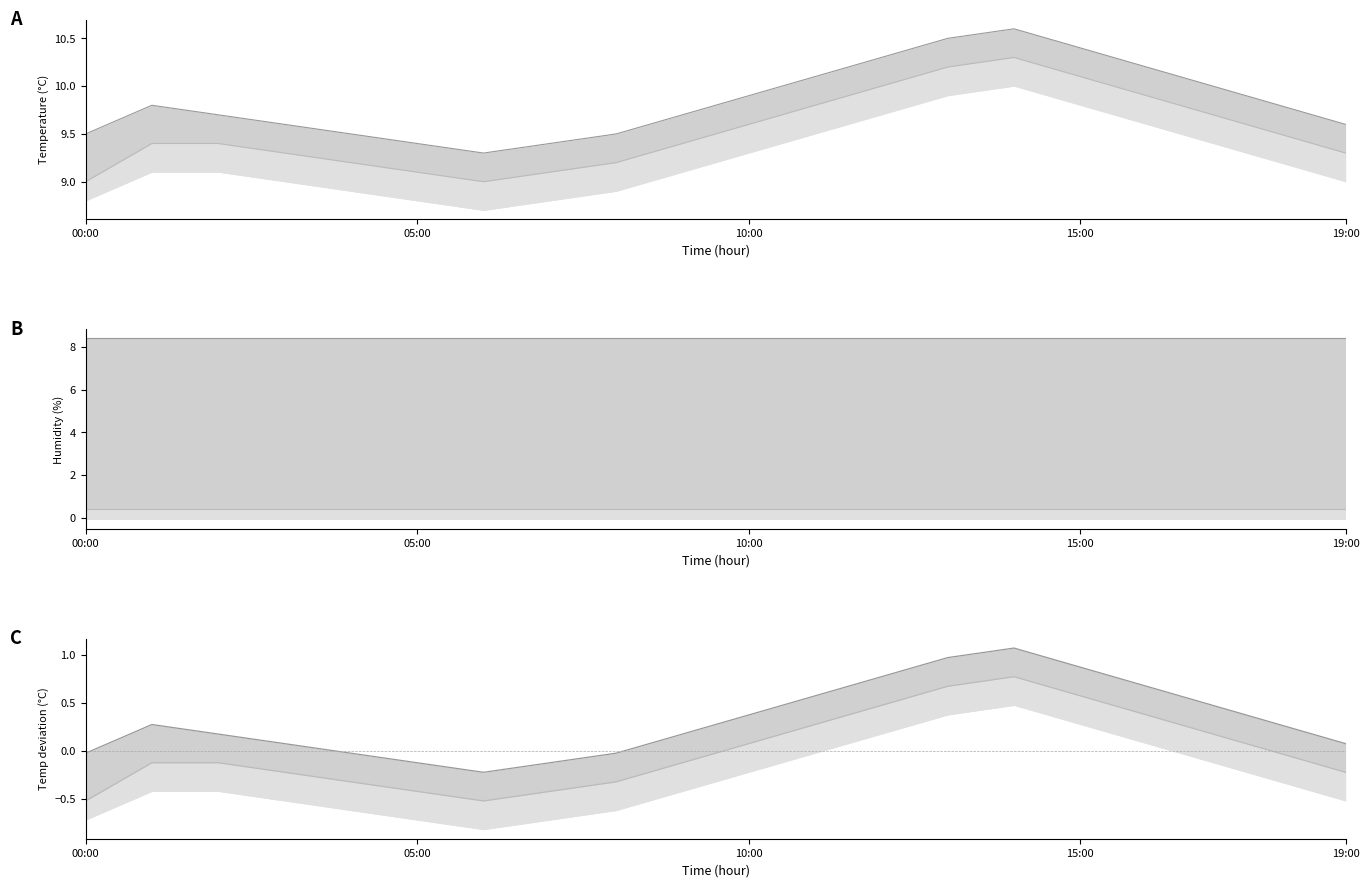

True or false: temperature_upper and temperature_lower intersect in this chart.

False